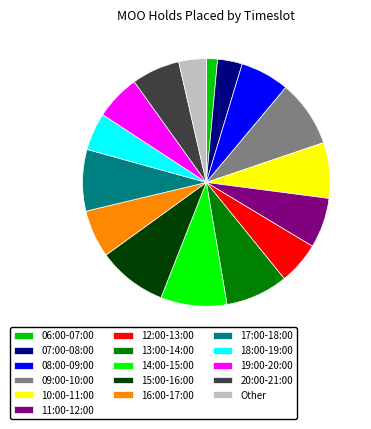

Is it true that 06:00-07:00 is 11% of the pie?

False